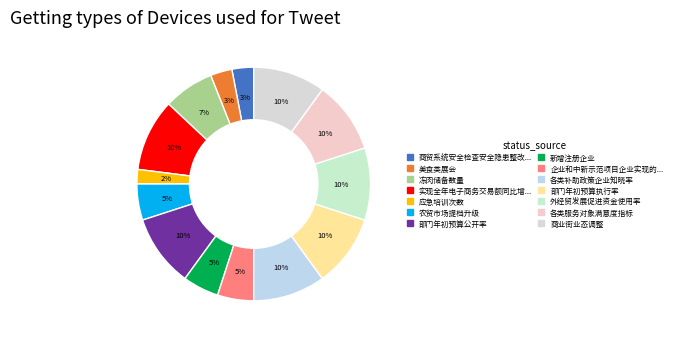

How many slices are in this pie chart?

14